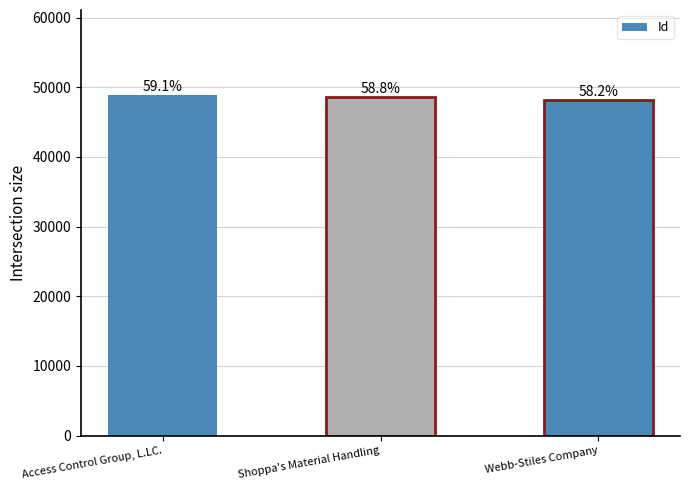

Are the bars grouped side by side (vs. stacked)?

No